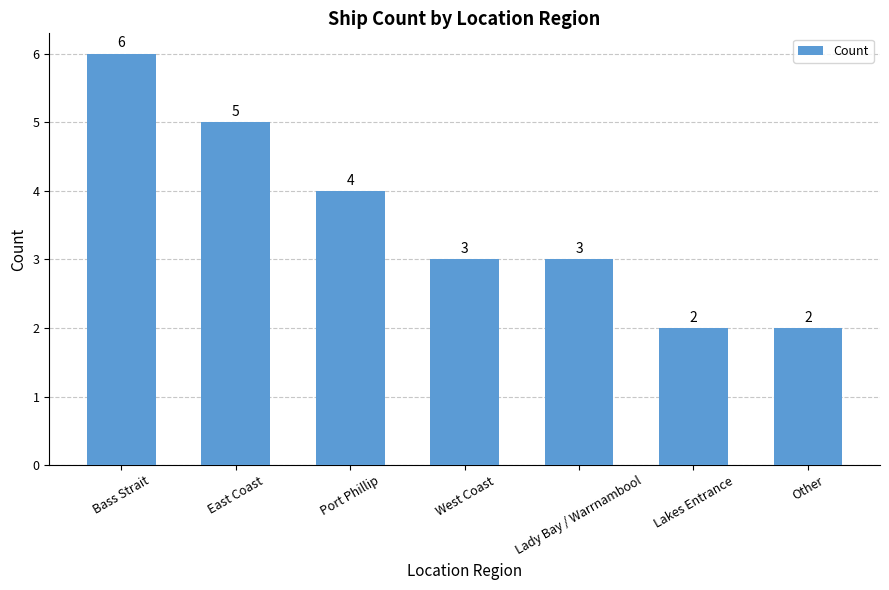

Reading left to right, extract all data points from this chart.

Bass Strait=6	East Coast=5	Port Phillip=4	West Coast=3	Lady Bay / Warrnambool=3	Lakes Entrance=2	Other=2